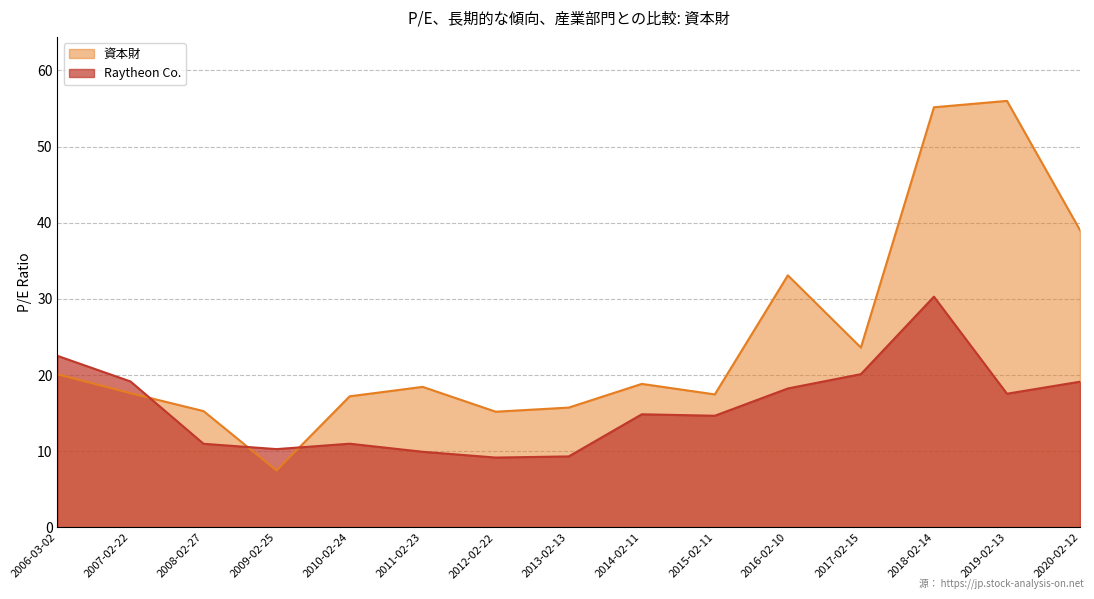

Reading left to right, transcribe all the data shown in this chart.

Raytheon Co.: 2020-02-12=19.1	2019-02-13=17.6	2018-02-14=30.3	2017-02-15=20.1	2016-02-10=18.2	2015-02-11=14.7	2014-02-11=14.9	2013-02-13=9.3	2012-02-22=9.2	2011-02-23=9.9	2010-02-24=11.0	2009-02-25=10.3	2008-02-27=11.0	2007-02-22=19.2	2006-03-02=22.5
資本財: 2020-02-12=39.0	2019-02-13=56.0	2018-02-14=55.2	2017-02-15=23.6	2016-02-10=33.1	2015-02-11=17.5	2014-02-11=18.9	2013-02-13=15.7	2012-02-22=15.2	2011-02-23=18.5	2010-02-24=17.2	2009-02-25=7.5	2008-02-27=15.3	2007-02-22=17.6	2006-03-02=20.1